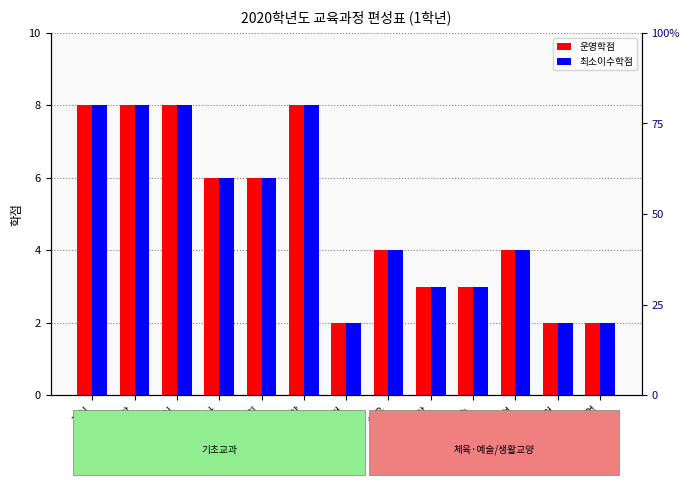

Is it true that 운영학점 equals 1 at 음악?

False